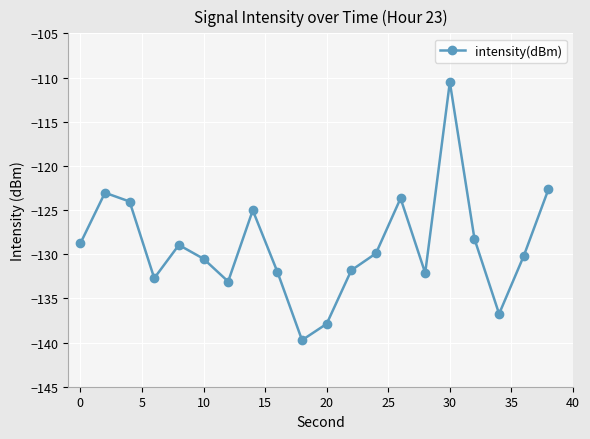

How many interior local valleys (lower than both neighbors) does the data have?

5